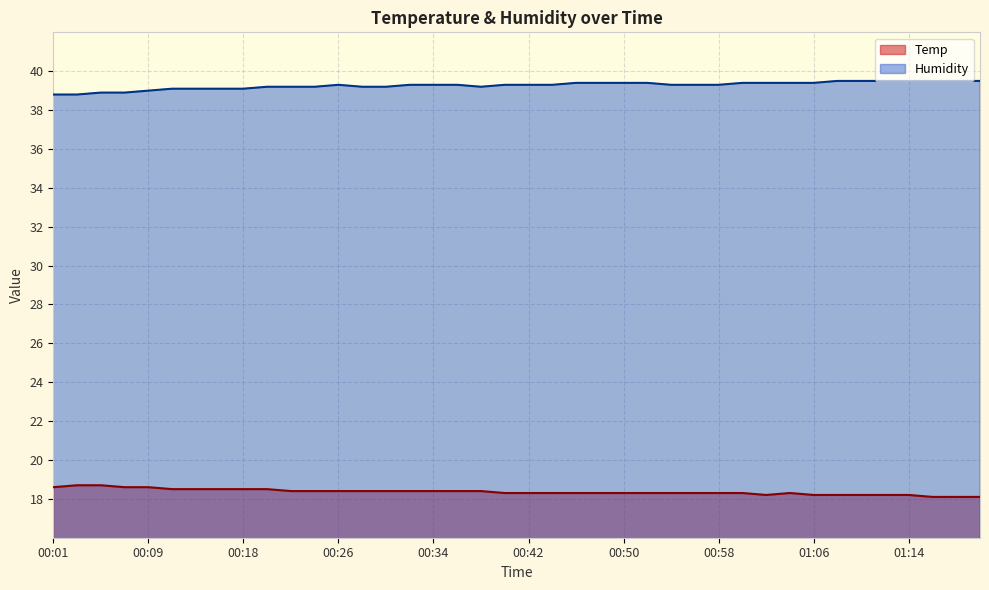

How many lines are shown in the chart?

2